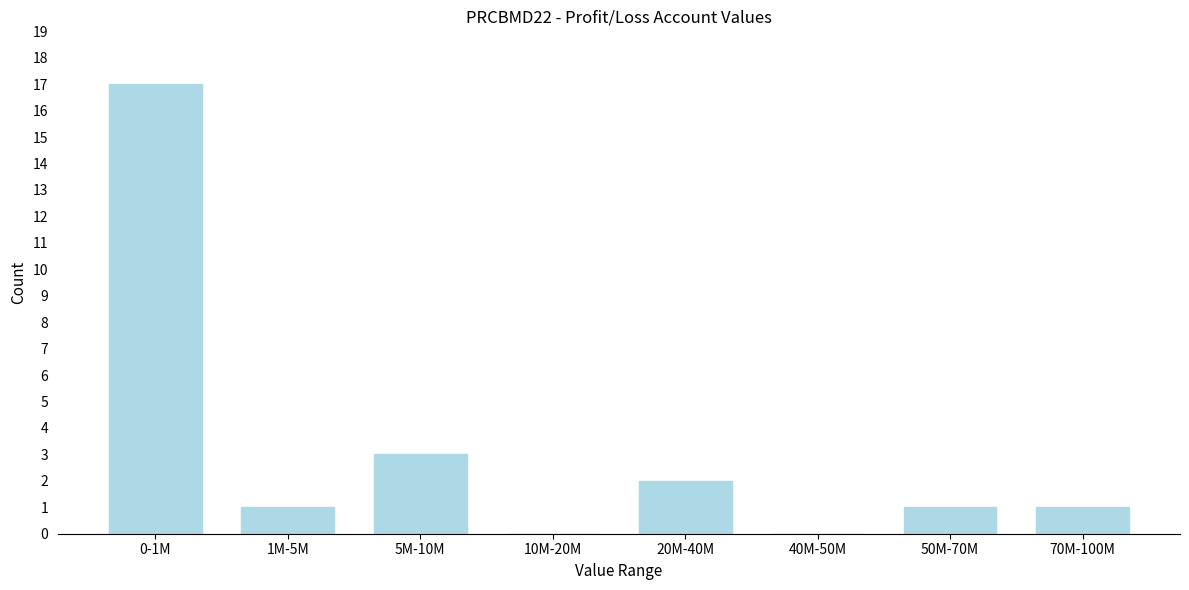

Reading left to right, what are all the values shown in this chart?

0-1M=17	1M-5M=1	5M-10M=3	10M-20M=0	20M-40M=2	40M-50M=0	50M-70M=1	70M-100M=1